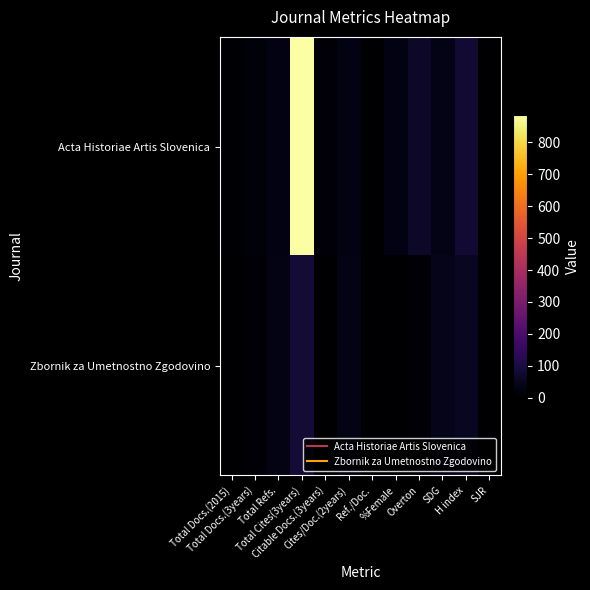

How many distinct data groups are displayed?

2